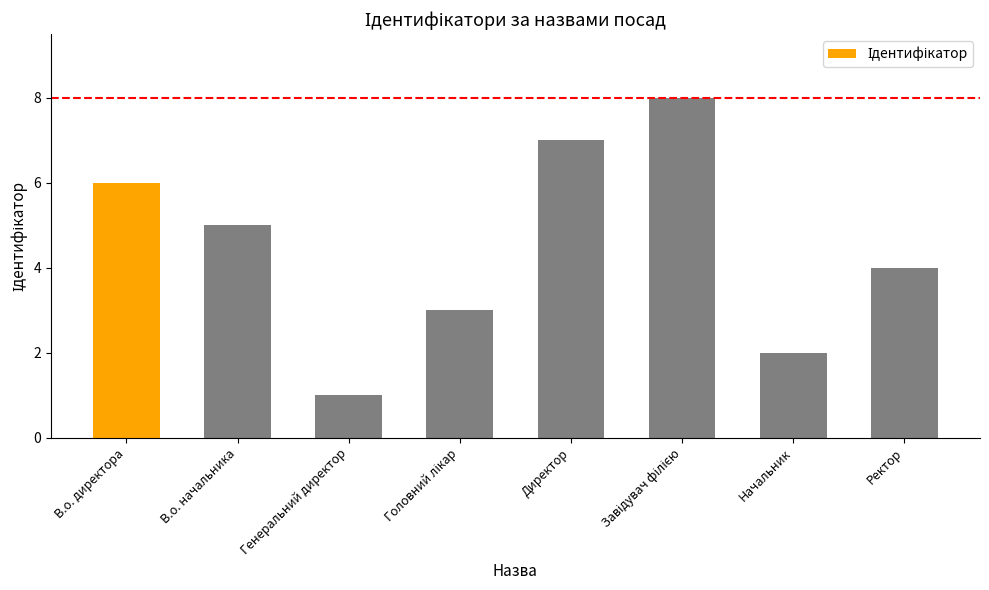

Is it true that the value at Директор is 7?

True